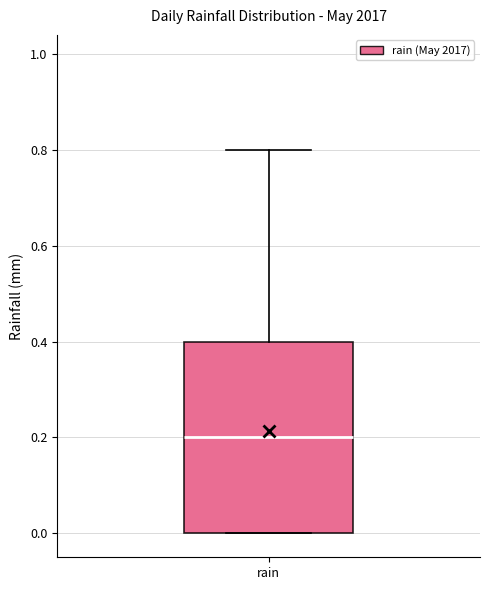

Read this box plot against the y-axis: the position of the median line, the range covered by the box, and the ends of both whiskers. The values are not printed on the chart, so give them approximately, as read against the axis.

median 0.2, box 0.0 to 0.4, whiskers 0.0 to 0.8